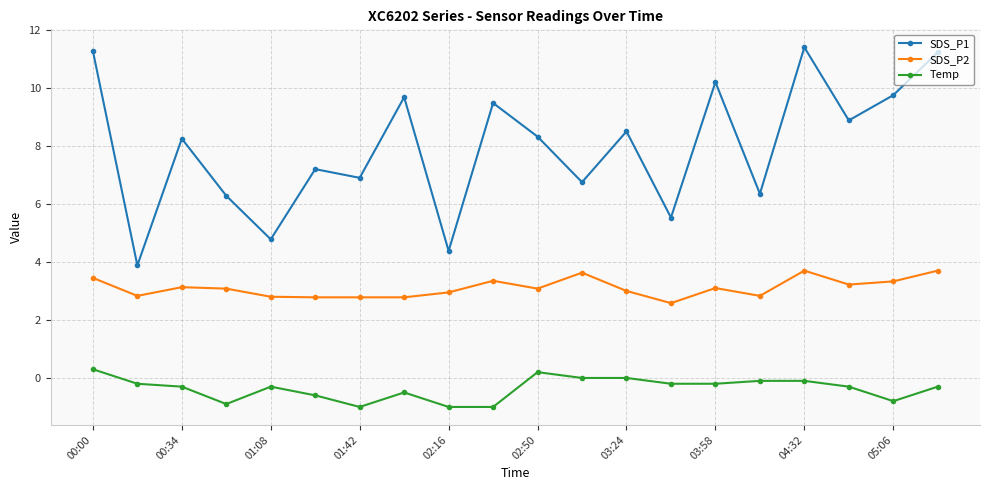

Which series has the largest range (max minus min)?

SDS_P1